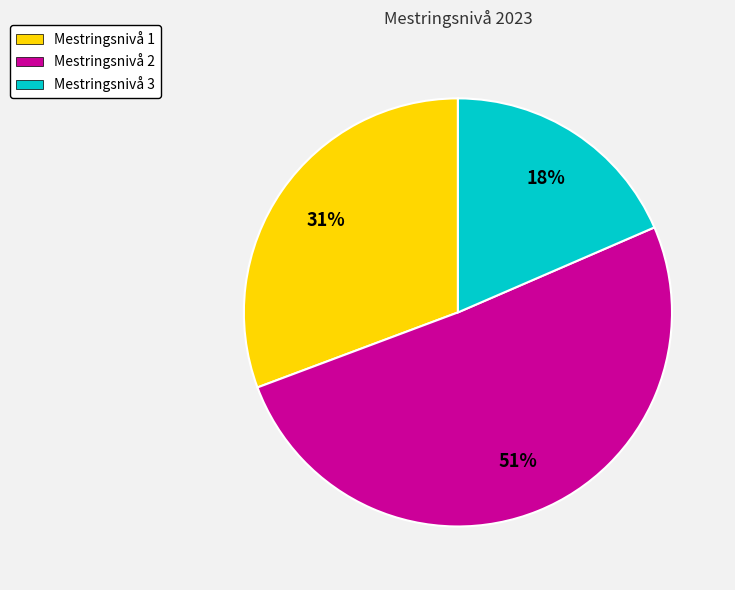

True or false: Mestringsnivå 1 accounts for 31% of the total.

True